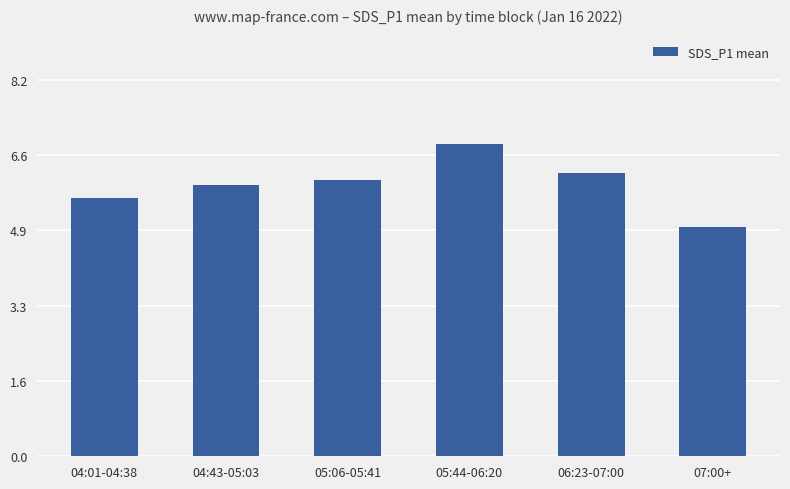

Rank the categories by value from lowest to highest.

07:00+, 04:01-04:38, 04:43-05:03, 05:06-05:41, 06:23-07:00, 05:44-06:20